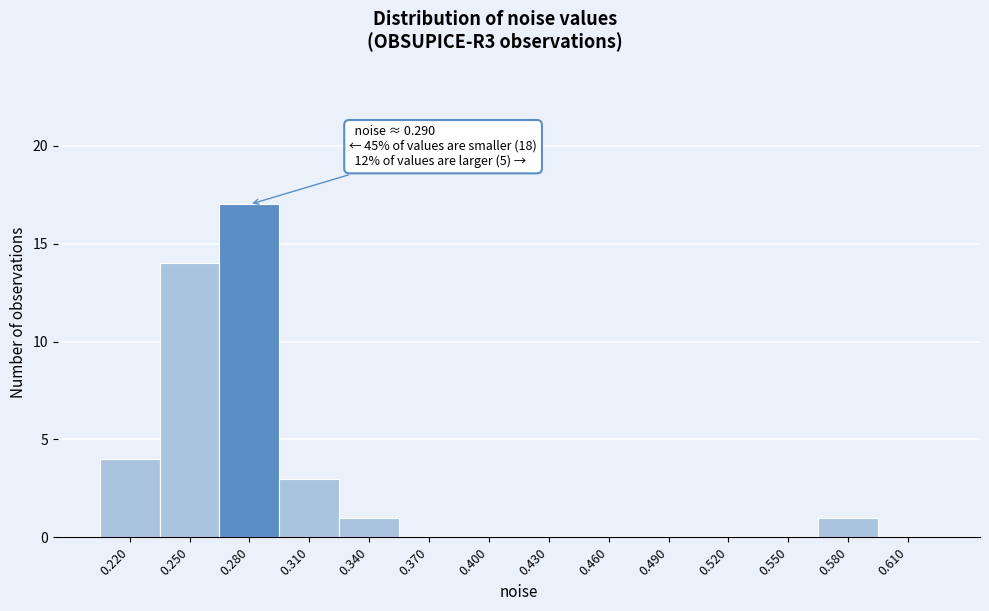

Reading left to right, what are all the values shown in this chart?

0.220=4	0.250=14	0.280=17	0.310=3	0.340=1	0.370=0	0.400=0	0.430=0	0.460=0	0.490=0	0.520=0	0.550=0	0.580=1	0.610=0